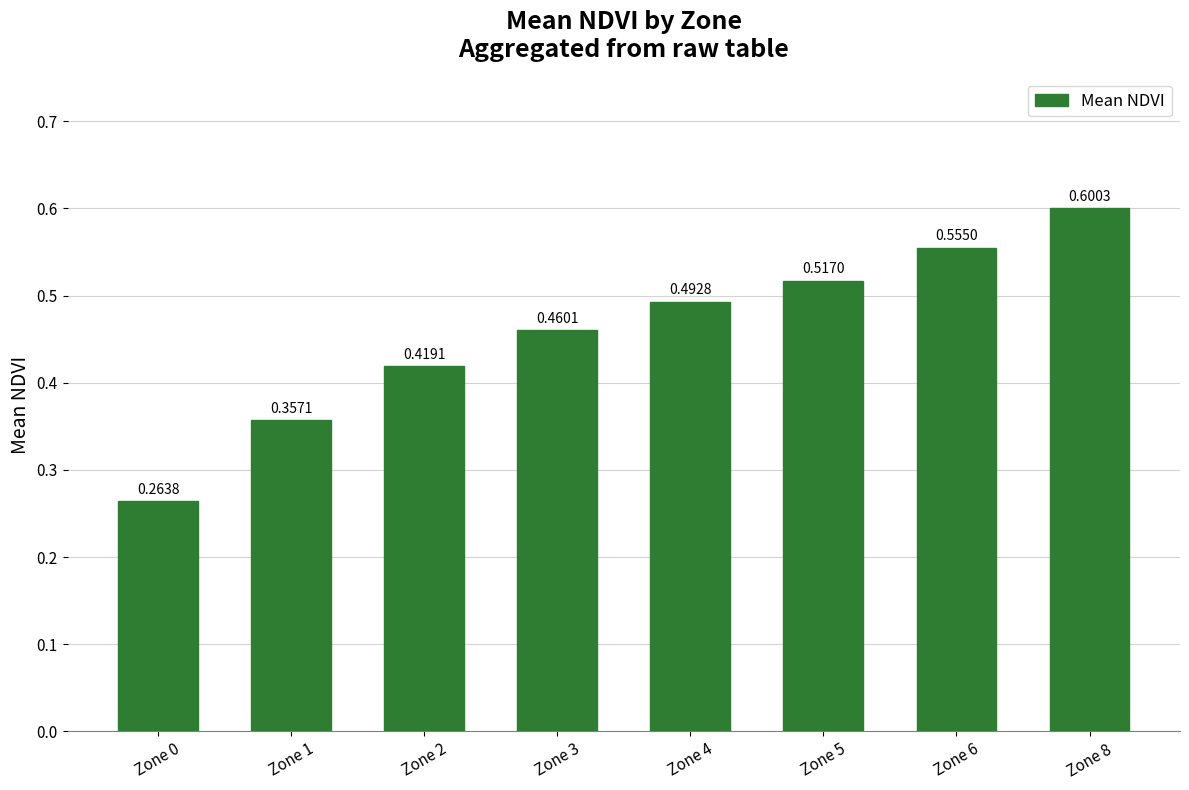

What is the sum of all values?

3.7